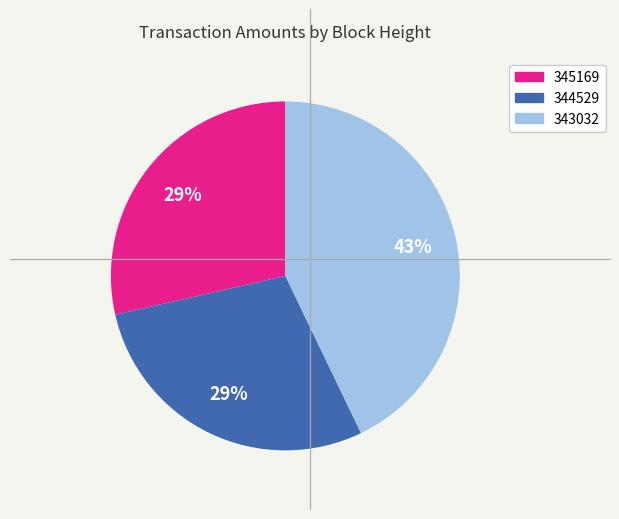

To the nearest percent, what percentage of the pie is 345169?

29%